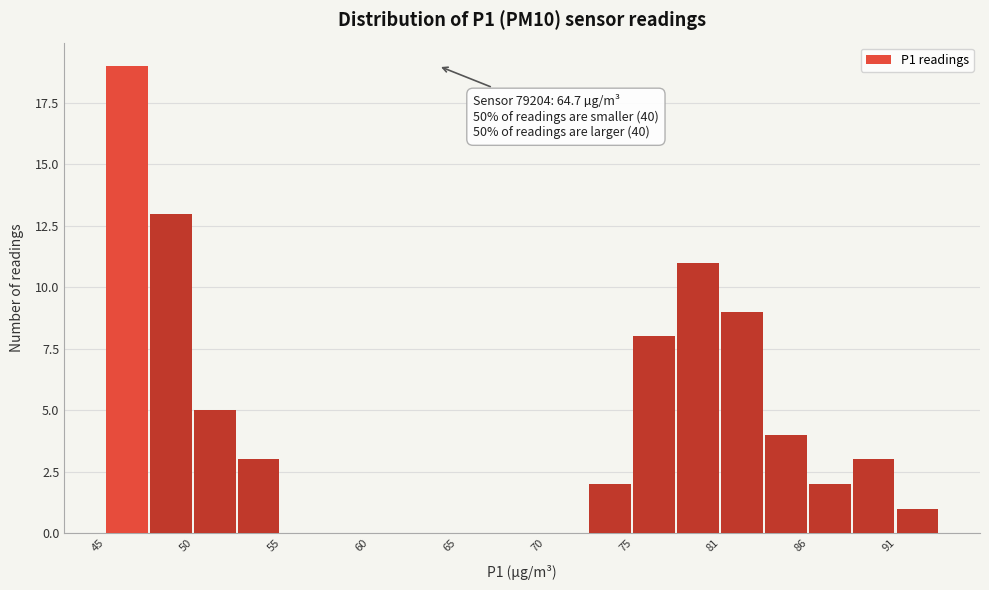

Around what value on the x-axis is the tallest bar? Give the approximate position of its centre, as read against the axis.

46